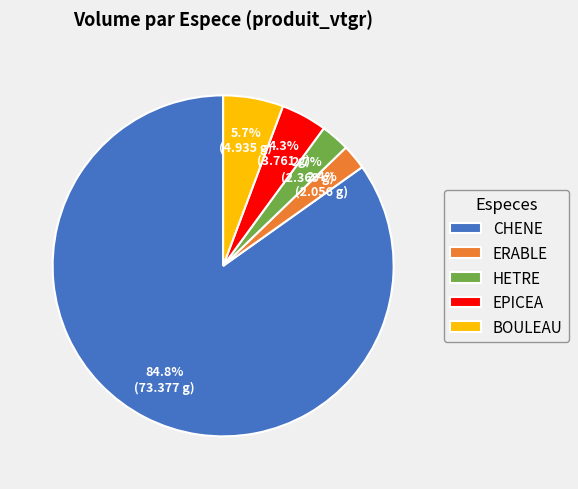

Which slice represents more than half of the pie?

CHENE